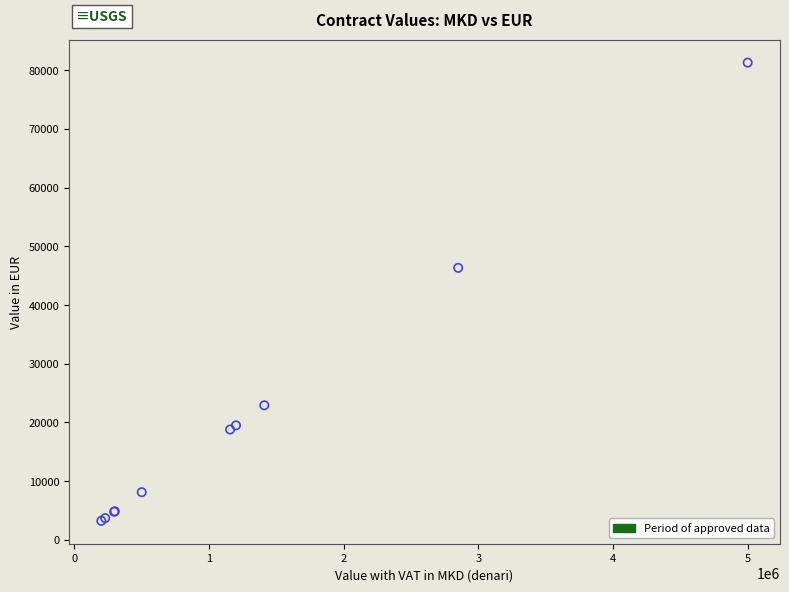

What Y value in the scatter plot is closest to 42276?

46341.5